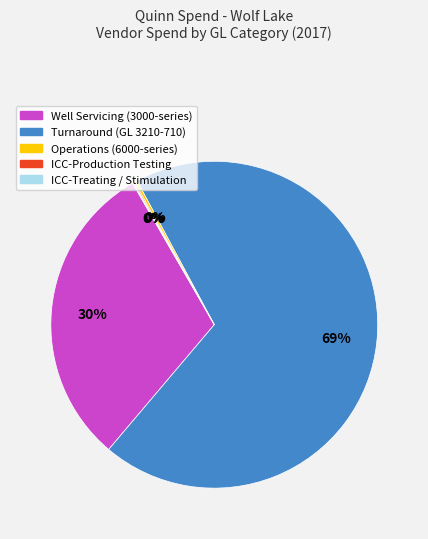

Is there any slice that represents more than half of the pie?

Yes